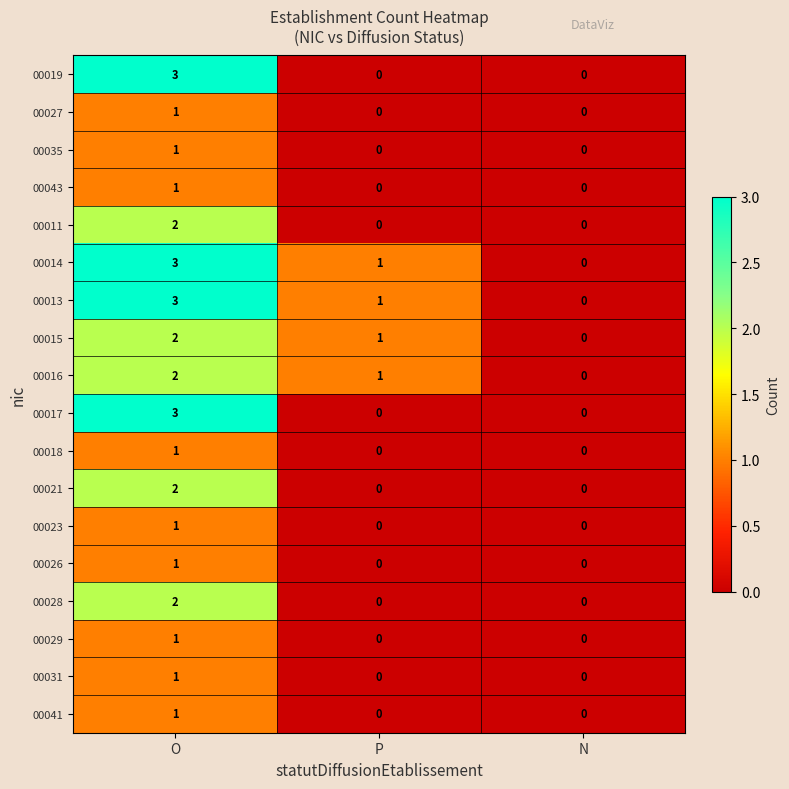

Which category has the lowest value in the 00016 series?

N